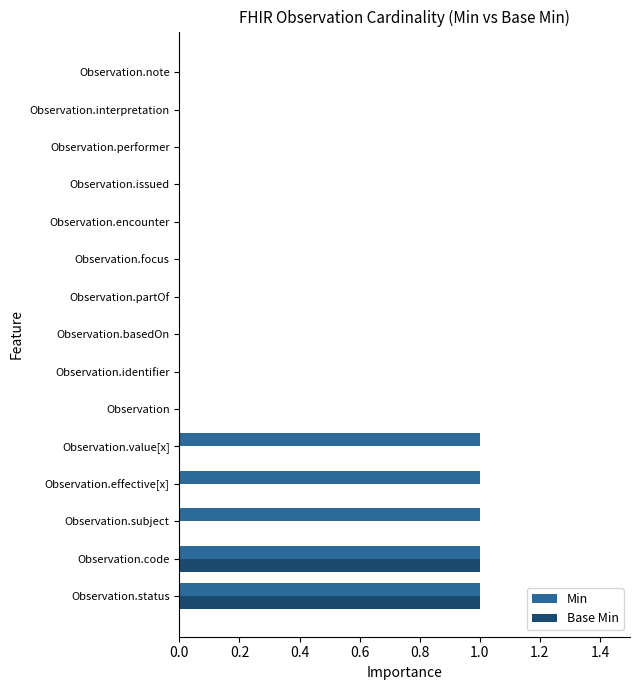

Is the value of Min at Observation.status greater than the value of Base Min at Observation.issued?

Yes